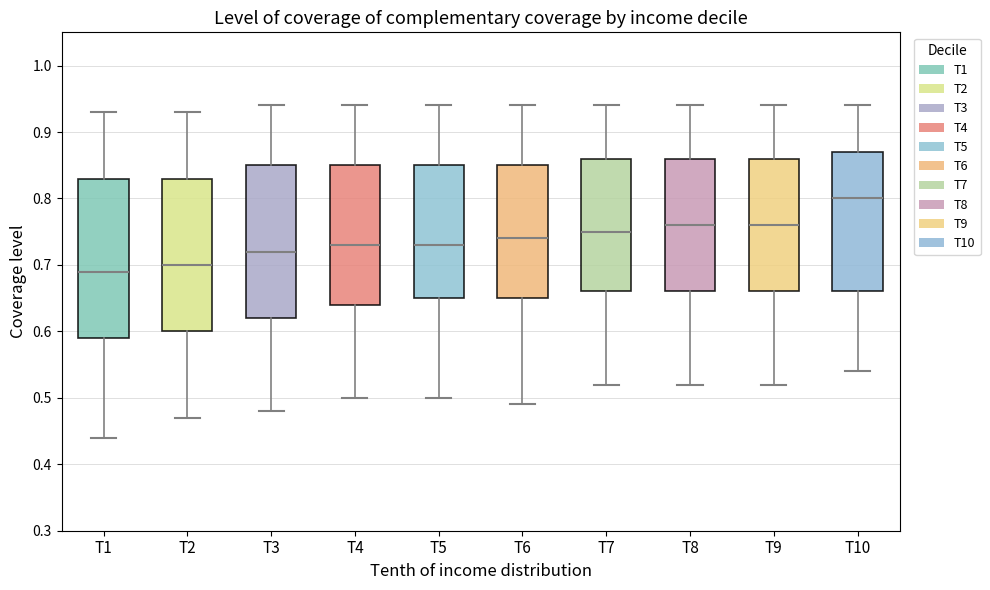

Where does the median line of the box for T5 sit on the y-axis? The values are not printed on the chart, so give them approximately, as read against the axis.

0.73